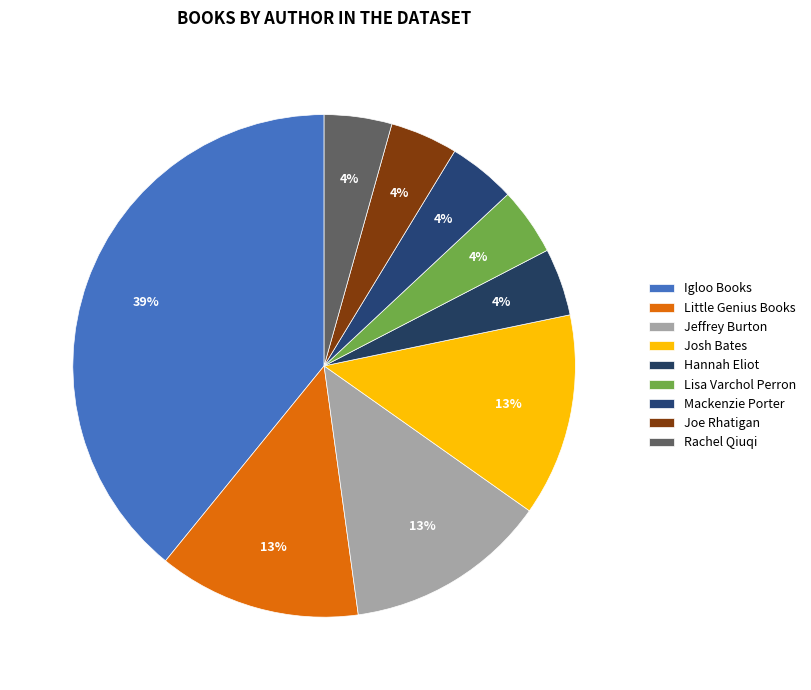

Count the number of slices in the pie.

9